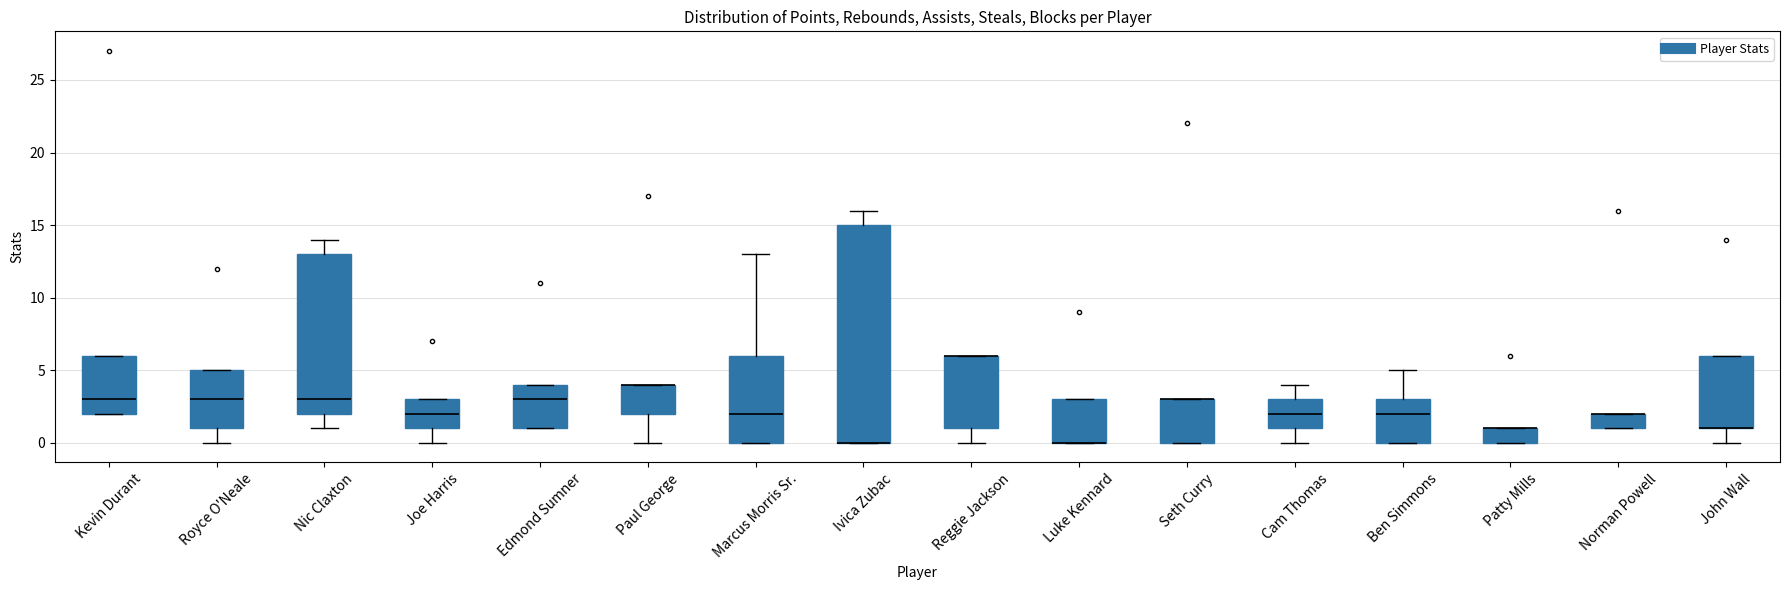

Reading left to right, read every box against the y-axis: the position of its median line, the range the box covers, and the ends of its whiskers. The values are not printed on the chart, so give them approximately, as read against the axis.

Kevin Durant: median 3, box 2 to 6, whiskers 2 to 6
Royce O'Neale: median 3, box 1 to 5, whiskers 0 to 5
Nic Claxton: median 3, box 2 to 13, whiskers 1 to 14
Joe Harris: median 2, box 1 to 3, whiskers 0 to 3
Edmond Sumner: median 3, box 1 to 4, whiskers 1 to 4
Paul George: median 4 (drawn on the box's upper edge), box 2 to 4, whiskers 0 to 4
Marcus Morris Sr.: median 2, box 0 to 6, whiskers 0 to 13
Ivica Zubac: median 0 (drawn on the box's lower edge), box 0 to 15, whiskers 0 to 16
Reggie Jackson: median 6 (drawn on the box's upper edge), box 1 to 6, whiskers 0 to 6
Luke Kennard: median 0 (drawn on the box's lower edge), box 0 to 3, whiskers 0 to 3
Seth Curry: median 3 (drawn on the box's upper edge), box 0 to 3, whiskers 0 to 3
Cam Thomas: median 2, box 1 to 3, whiskers 0 to 4
Ben Simmons: median 2, box 0 to 3, whiskers 0 to 5
Patty Mills: median 1 (drawn on the box's upper edge), box 0 to 1, whiskers 0 to 1
Norman Powell: median 2 (drawn on the box's upper edge), box 1 to 2, whiskers 1 to 2
John Wall: median 1 (drawn on the box's lower edge), box 1 to 6, whiskers 0 to 6